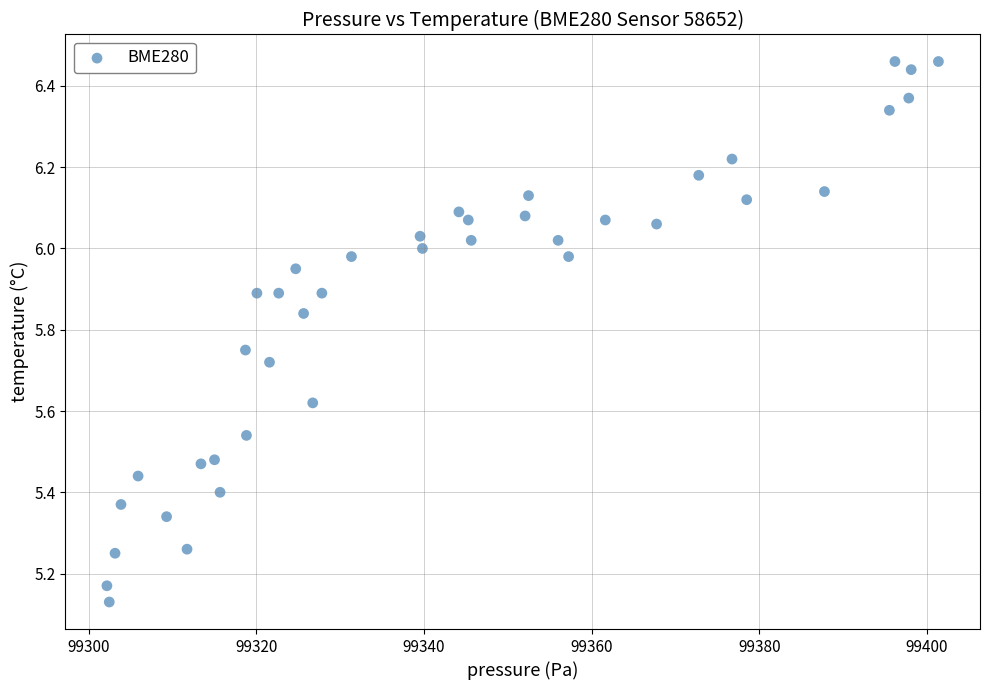

What is the range of Y values (max minus min)?

1.3